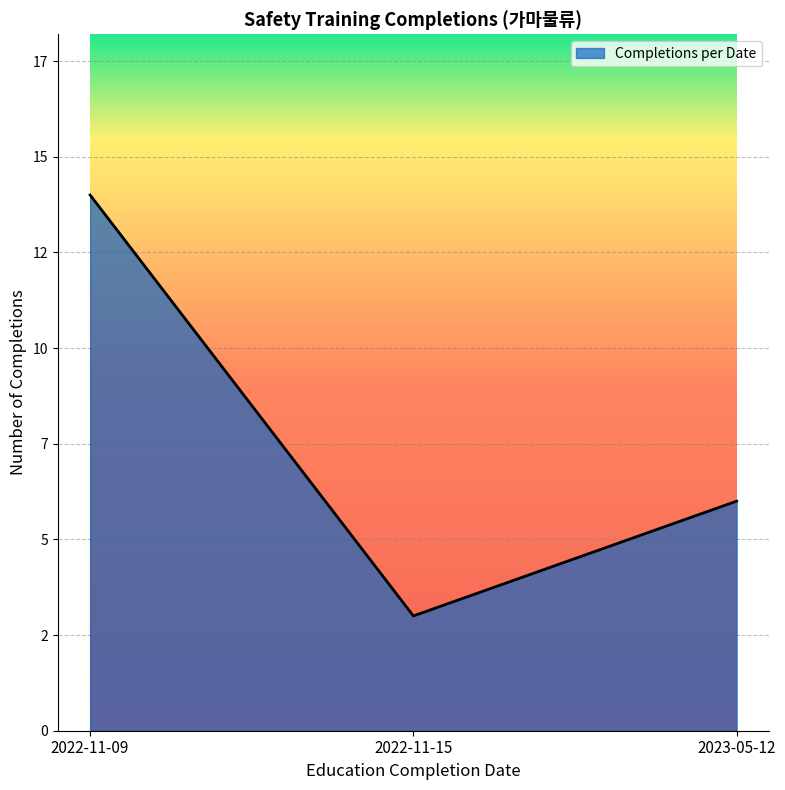

List the labels in order of value, smallest first.

2022-11-15, 2023-05-12, 2022-11-09